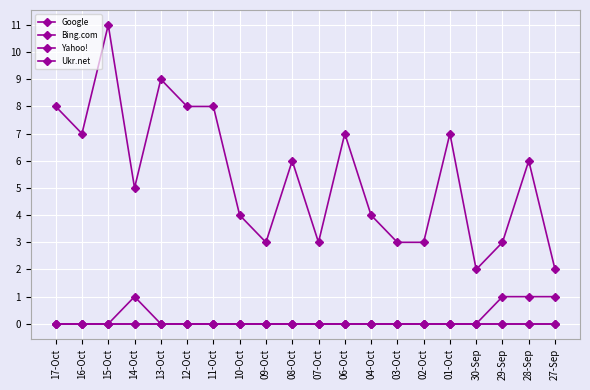

What position from the right is 13-Oct?

16